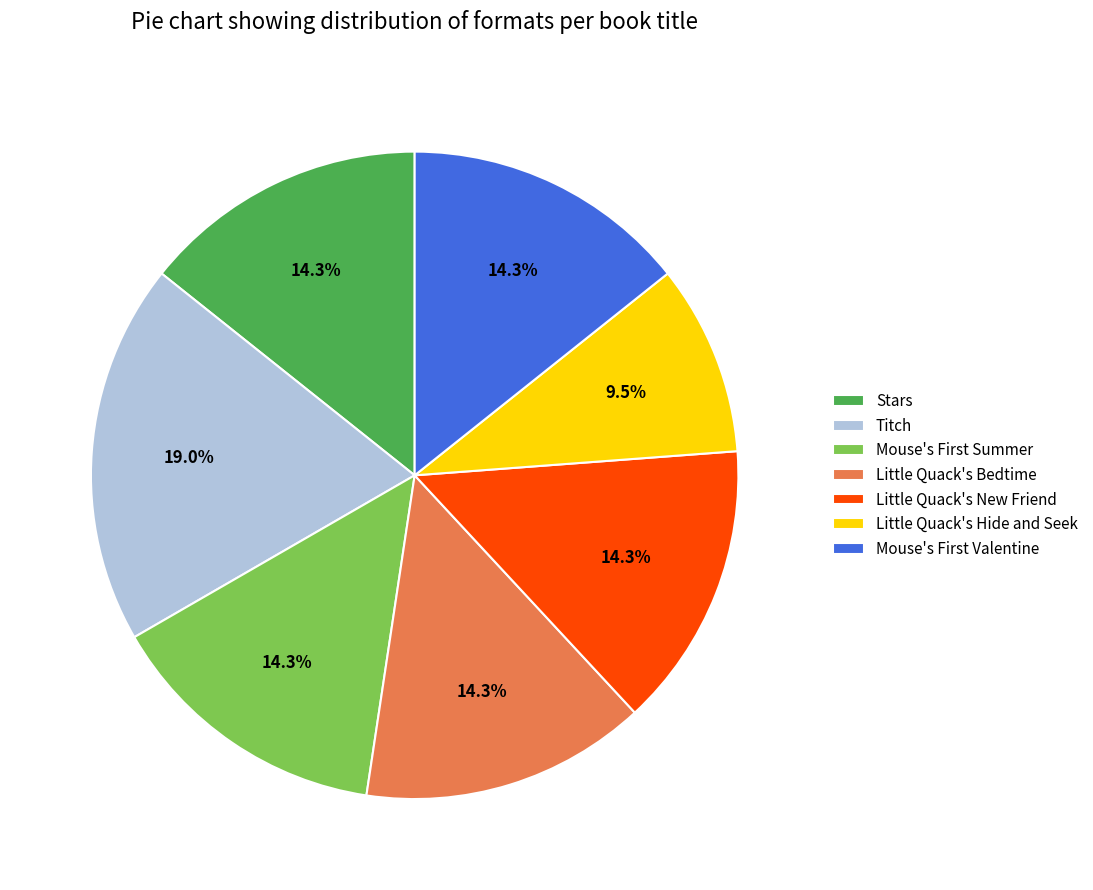

Does any single category account for the majority?

No